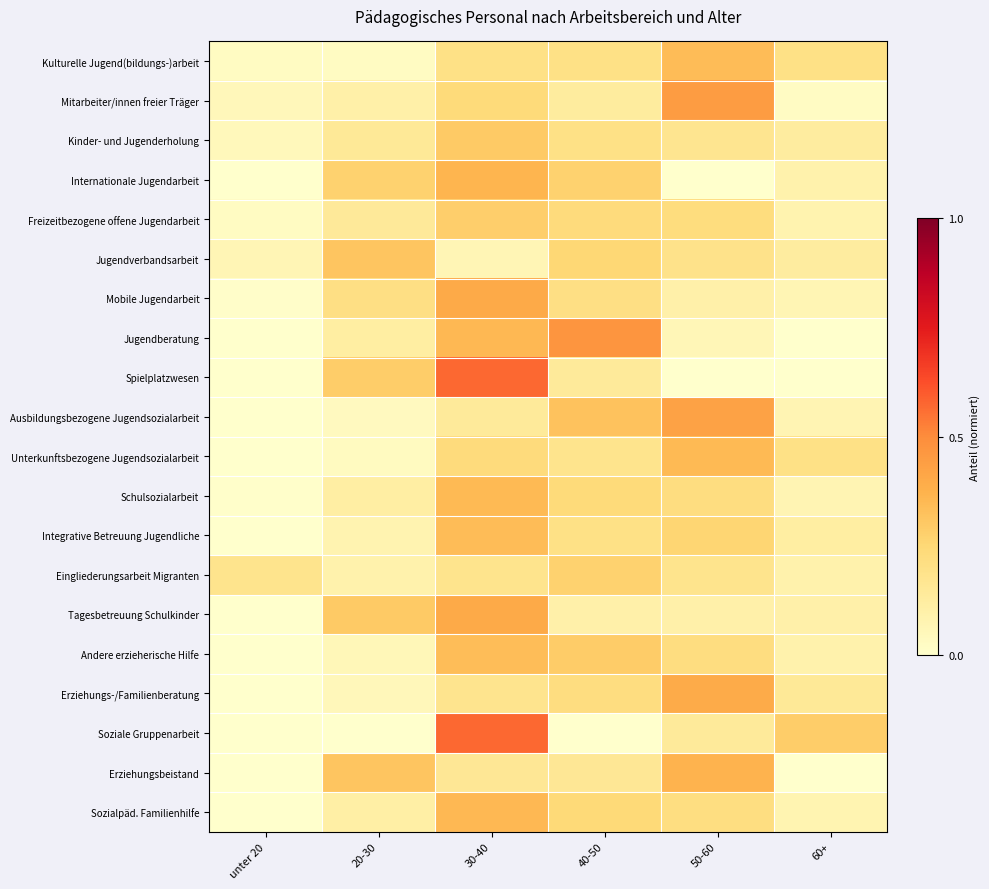

Reading right to left, list all the values displayed in this chart.

Kulturelle Jugend(bildungs-)arbeit: 60+=0.2	50-60=0.3	40-50=0.2	30-40=0.2	20-30=0.0	unter 20=0.0
Mitarbeiter/innen freier Träger: 60+=0.0	50-60=0.4	40-50=0.1	30-40=0.2	20-30=0.1	unter 20=0.1
Kinder- und Jugenderholung: 60+=0.1	50-60=0.2	40-50=0.2	30-40=0.3	20-30=0.1	unter 20=0.1
Internationale Jugendarbeit: 60+=0.1	50-60=0.0	40-50=0.3	30-40=0.4	20-30=0.3	unter 20=0.0
Freizeitbezogene offene Jugendarbeit: 60+=0.1	50-60=0.2	40-50=0.2	30-40=0.3	20-30=0.1	unter 20=0.0
Jugendverbandsarbeit: 60+=0.1	50-60=0.2	40-50=0.2	30-40=0.1	20-30=0.3	unter 20=0.1
Mobile Jugendarbeit: 60+=0.1	50-60=0.1	40-50=0.2	30-40=0.4	20-30=0.2	unter 20=0.0
Jugendberatung: 60+=0.0	50-60=0.1	40-50=0.5	30-40=0.4	20-30=0.1	unter 20=0.0
Spielplatzwesen: 60+=0.0	50-60=0.0	40-50=0.1	30-40=0.6	20-30=0.3	unter 20=0.0
Ausbildungsbezogene Jugendsozialarbeit: 60+=0.1	50-60=0.4	40-50=0.3	30-40=0.1	20-30=0.0	unter 20=0.0
Unterkunftsbezogene Jugendsozialarbeit: 60+=0.2	50-60=0.3	40-50=0.2	30-40=0.2	20-30=0.0	unter 20=0.0
Schulsozialarbeit: 60+=0.1	50-60=0.2	40-50=0.2	30-40=0.4	20-30=0.1	unter 20=0.0
Integrative Betreuung Jugendliche: 60+=0.1	50-60=0.3	40-50=0.2	30-40=0.3	20-30=0.1	unter 20=0.0
Eingliederungsarbeit Migranten: 60+=0.1	50-60=0.2	40-50=0.3	30-40=0.2	20-30=0.1	unter 20=0.2
Tagesbetreuung Schulkinder: 60+=0.1	50-60=0.1	40-50=0.1	30-40=0.4	20-30=0.3	unter 20=0.0
Andere erzieherische Hilfe: 60+=0.1	50-60=0.2	40-50=0.3	30-40=0.3	20-30=0.1	unter 20=0.0
Erziehungs-/Familienberatung: 60+=0.2	50-60=0.4	40-50=0.2	30-40=0.2	20-30=0.1	unter 20=0.0
Soziale Gruppenarbeit: 60+=0.3	50-60=0.1	40-50=0.0	30-40=0.6	20-30=0.0	unter 20=0.0
Erziehungsbeistand: 60+=0.0	50-60=0.4	40-50=0.2	30-40=0.2	20-30=0.3	unter 20=0.0
Sozialpäd. Familienhilfe: 60+=0.1	50-60=0.2	40-50=0.2	30-40=0.4	20-30=0.1	unter 20=0.0